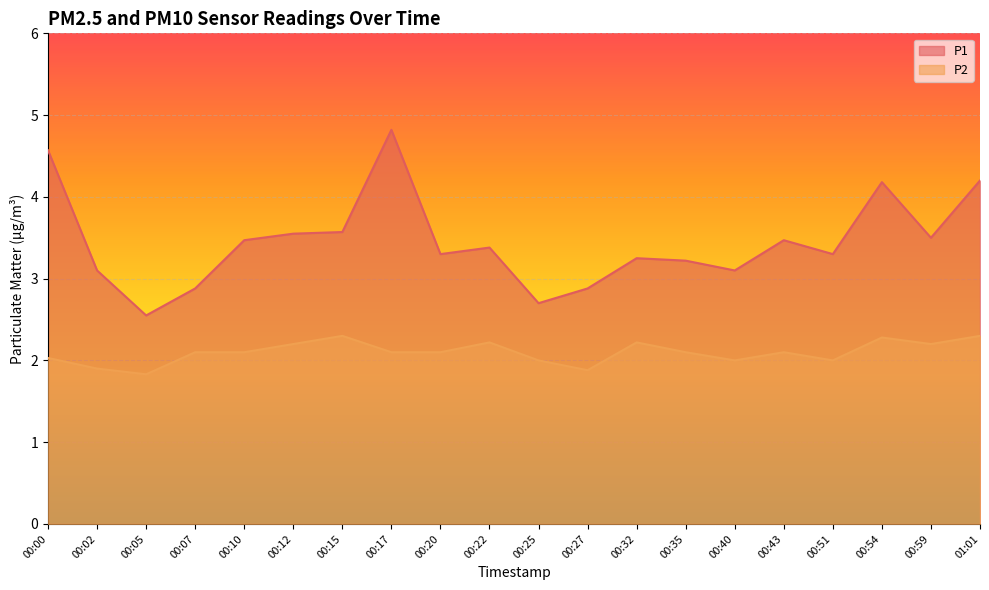

The value of P2 at 00:51 is 2.0. True or false?

True